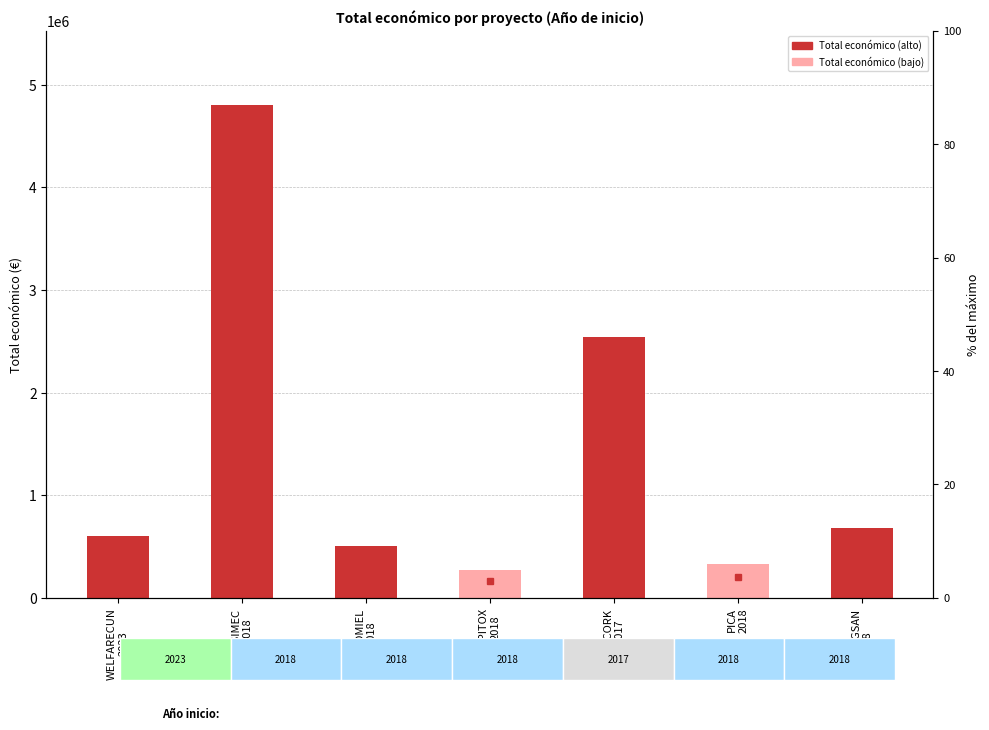

Are the bars horizontal?

No